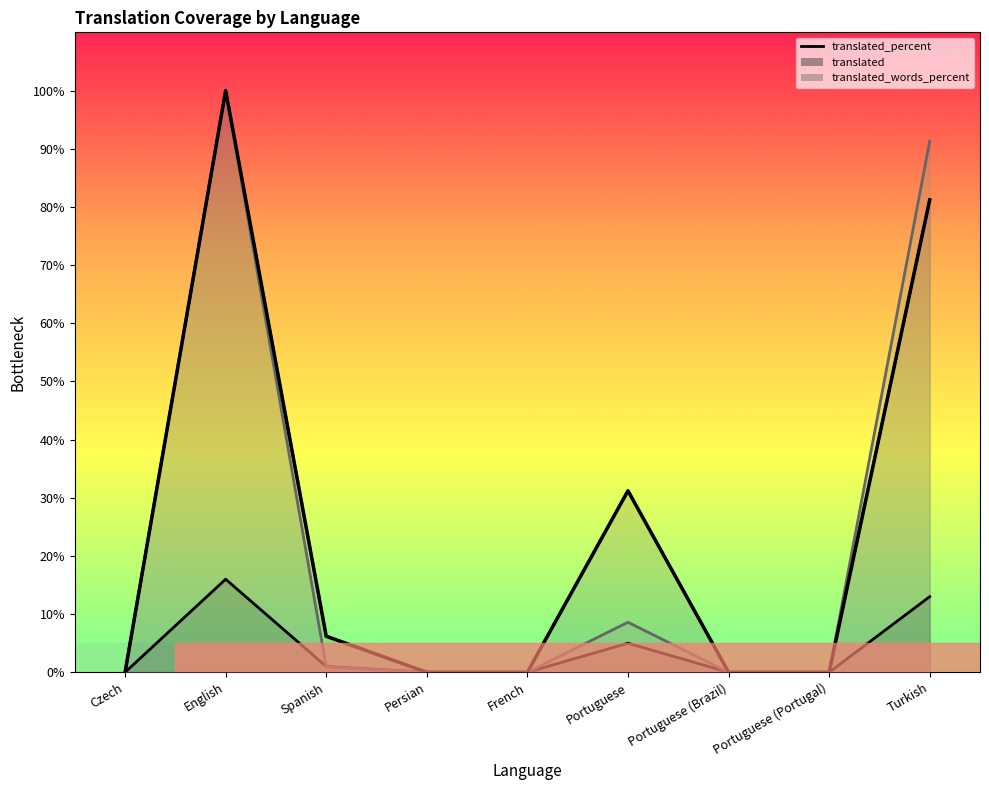

What is the sum of the translated_words_percent (line) values at Portuguese and Spanish?

9.5